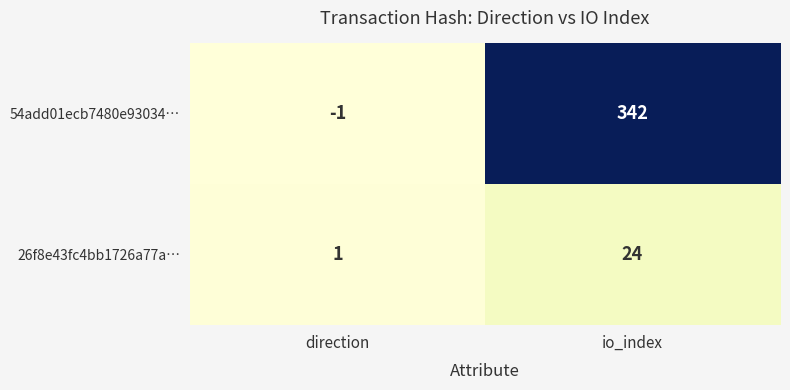

At which category is the sum across all series the highest?

io_index